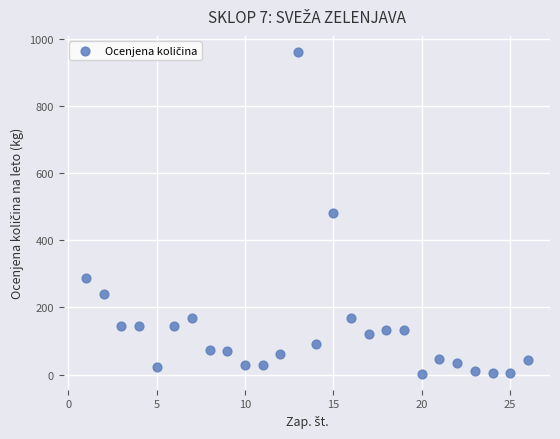

What is the range of X values (max minus min)?

25